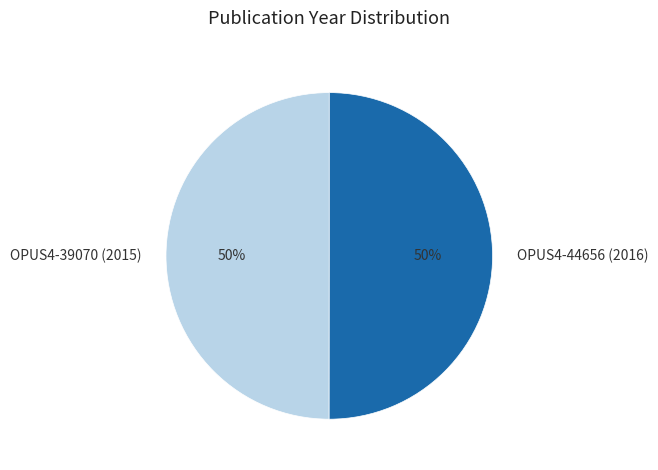

Count the number of slices in the pie.

2